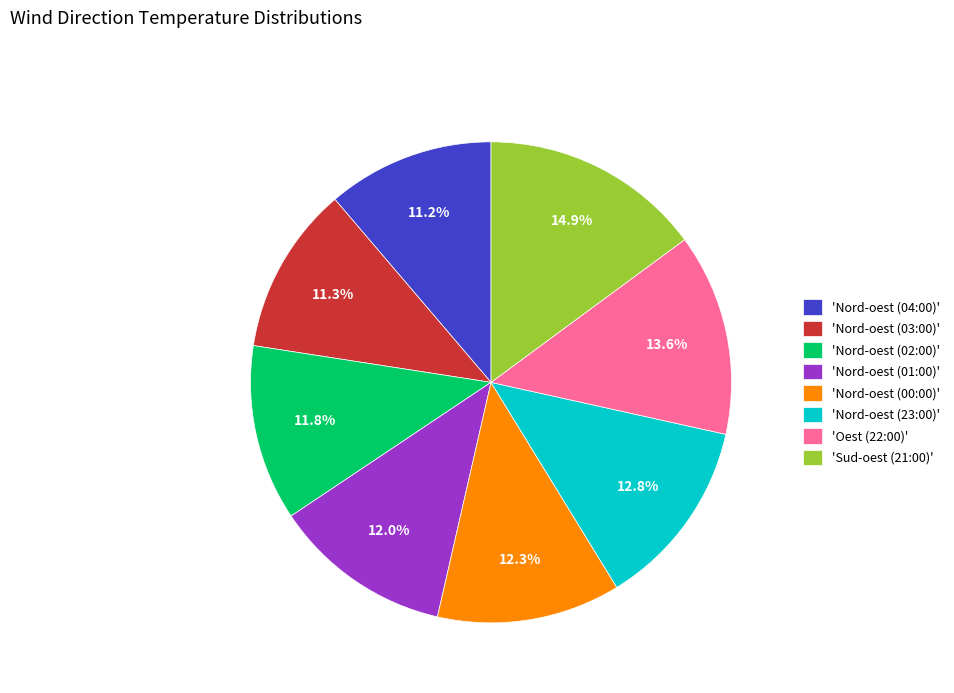

To the nearest percent, what is the average slice percentage?

12%